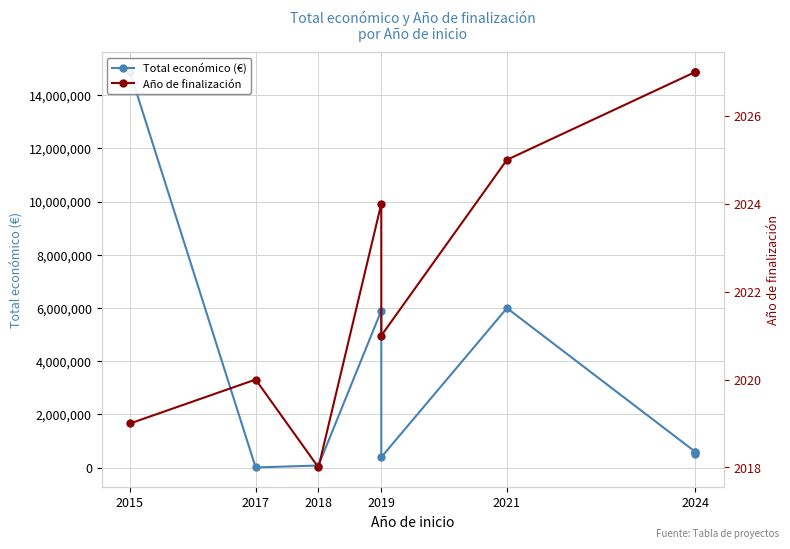

Rank the series by their average value, from highest to lowest.

Total económico (€), Año de finalización